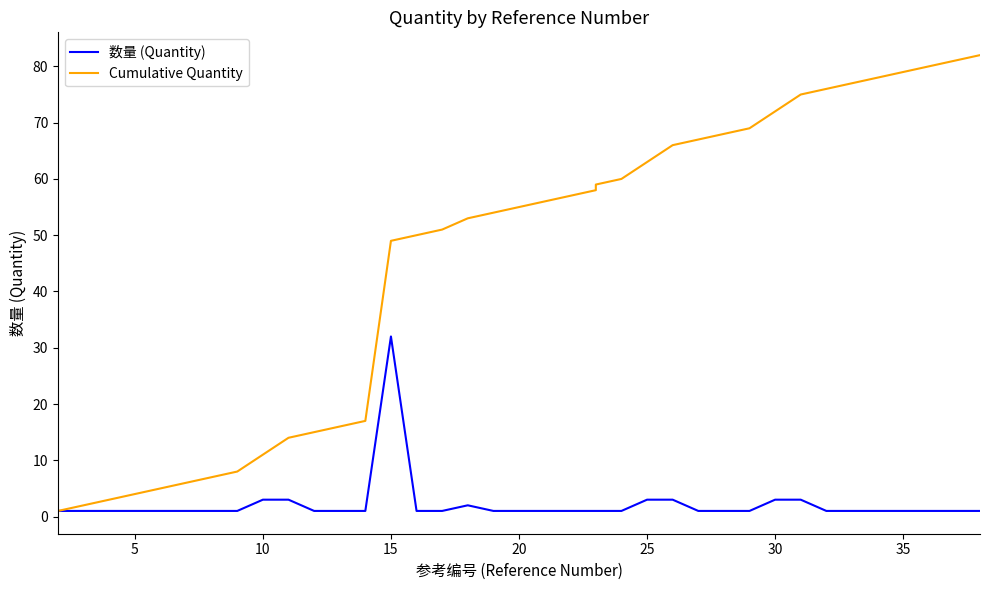

Which series has the largest total across all categories?

Cumulative Quantity